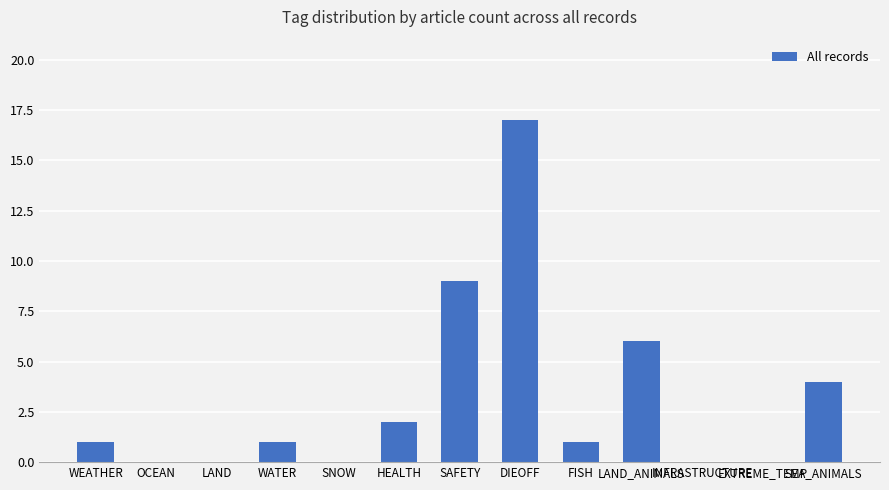

At which label is the value closest to 8?

SAFETY